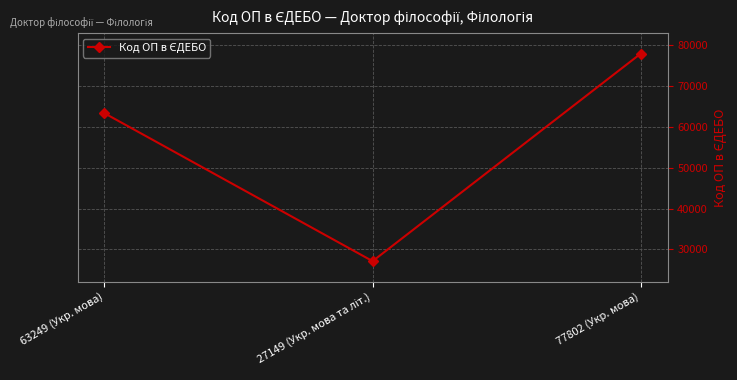

The chart shows a value of 45250 at 77802 (Укр. мова). True or false?

False